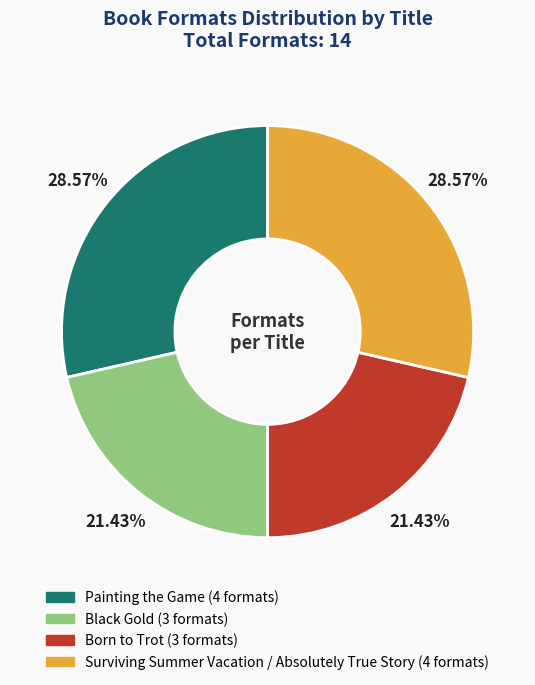

True or false: Surviving Summer Vacation / Absolutely True Story accounts for 42% of the total.

False